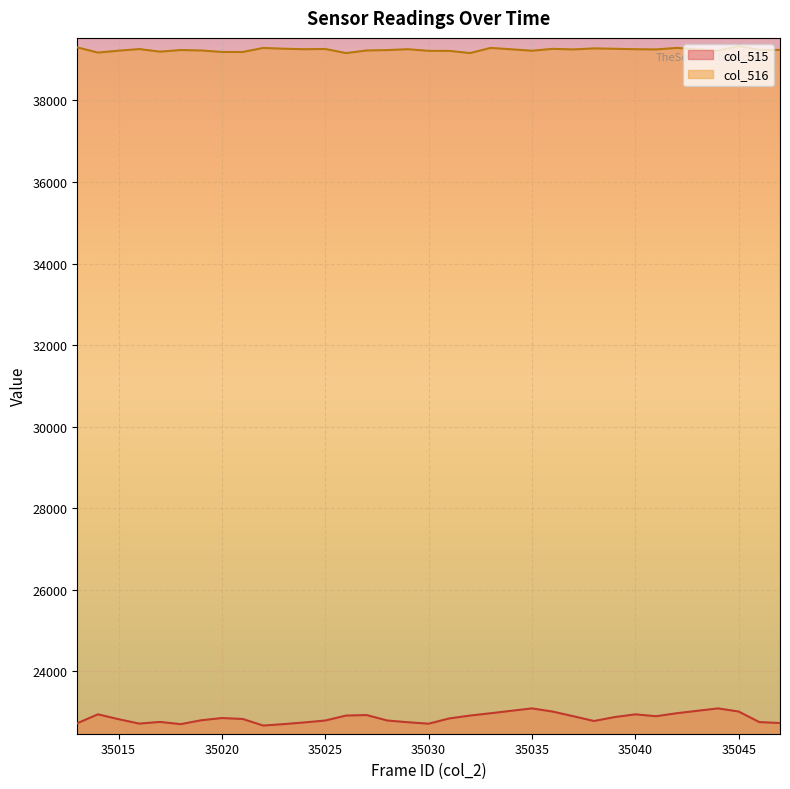

Between 35026 and 35037, which series saw the biggest shift?

col_516